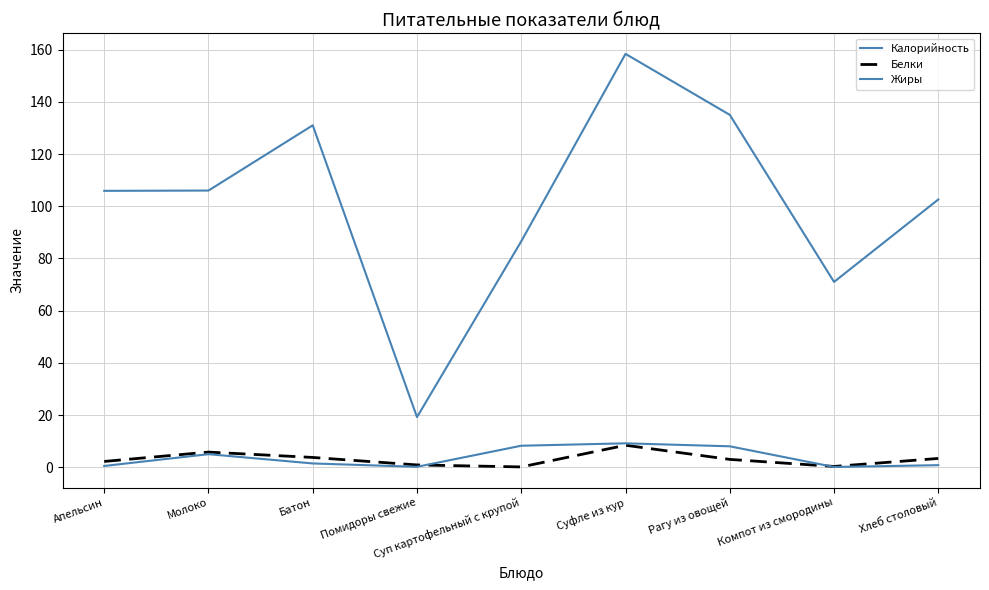

Reading left to right, transcribe all the data shown in this chart.

Калорийность: Апельсин=105.9	Молоко=106.0	Батон=131.0	Помидоры свежие=19.2	Суп картофельный с крупой=86.6	Суфле из кур=158.4	Рагу из овощей=135.0	Компот из смородины=71.0	Хлеб столовый=102.6
Белки: Апельсин=2.2	Молоко=5.8	Батон=3.8	Помидоры свежие=0.9	Суп картофельный с крупой=0.1	Суфле из кур=8.4	Рагу из овощей=3.0	Компот из смородины=0.3	Хлеб столовый=3.4
Жиры: Апельсин=0.5	Молоко=5.0	Батон=1.4	Помидоры свежие=0.2	Суп картофельный с крупой=8.2	Суфле из кур=9.2	Рагу из овощей=8.0	Компот из смородины=0.1	Хлеб столовый=0.8